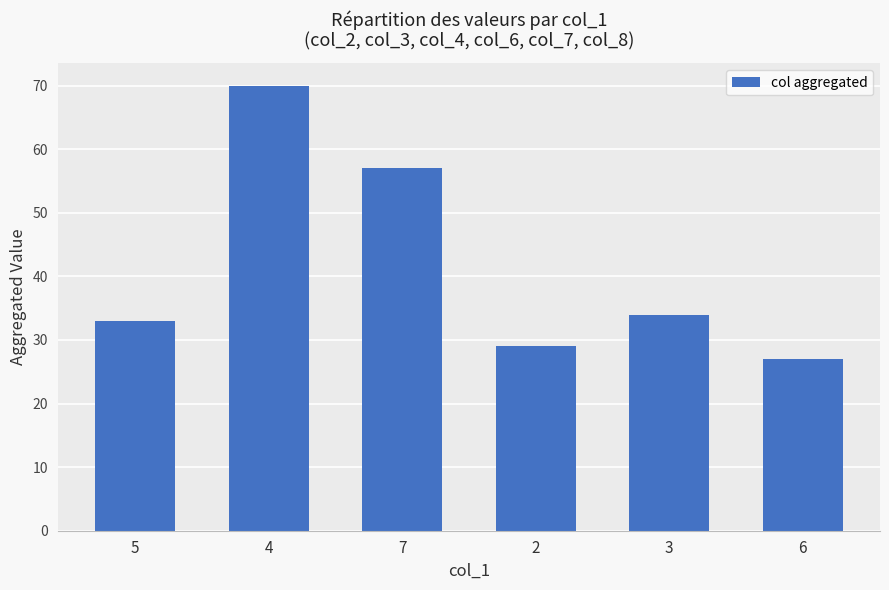

Reading left to right, transcribe all the data shown in this chart.

5=33	4=70	7=57	2=29	3=34	6=27